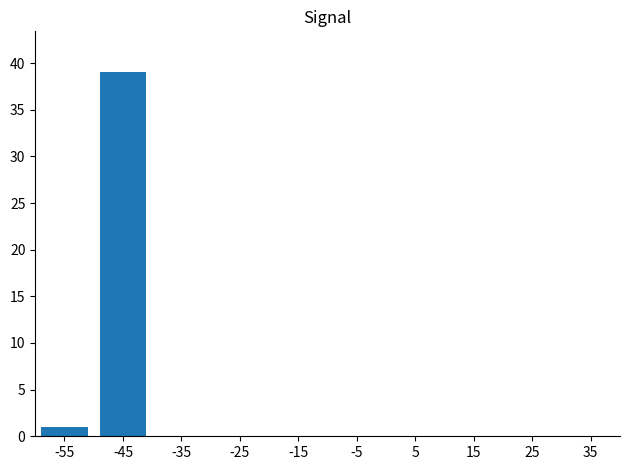

Reading left to right, extract all data points from this chart.

1	39	0	0	0	0	0	0	0	0